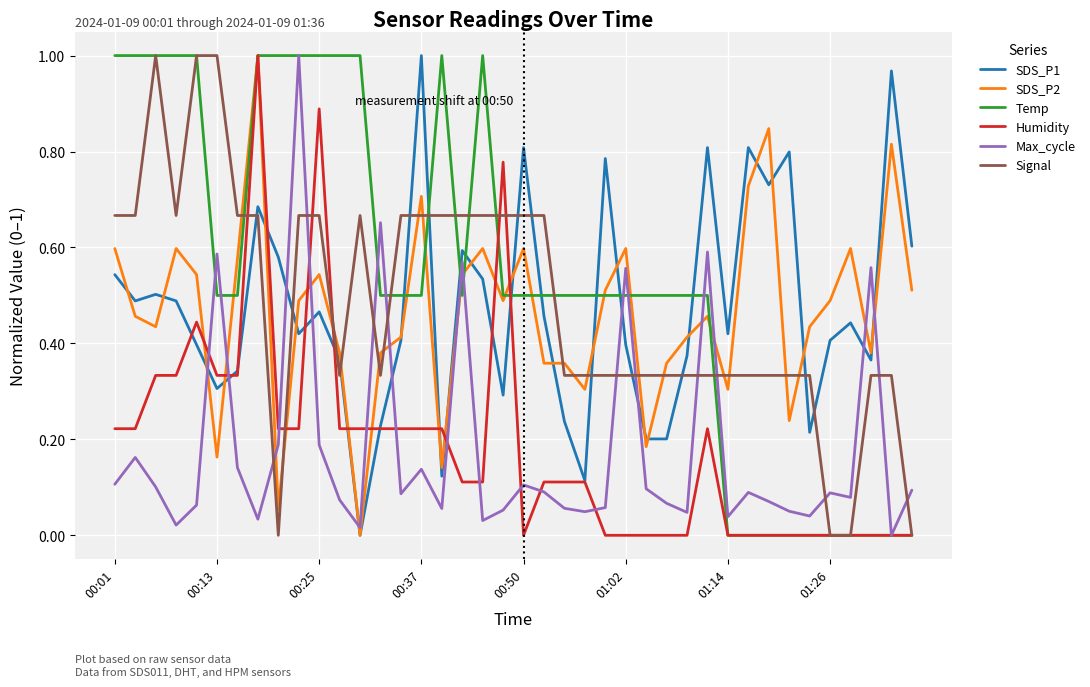

After their last crossing, which series has the higher values: Signal or SDS_P1?

SDS_P1